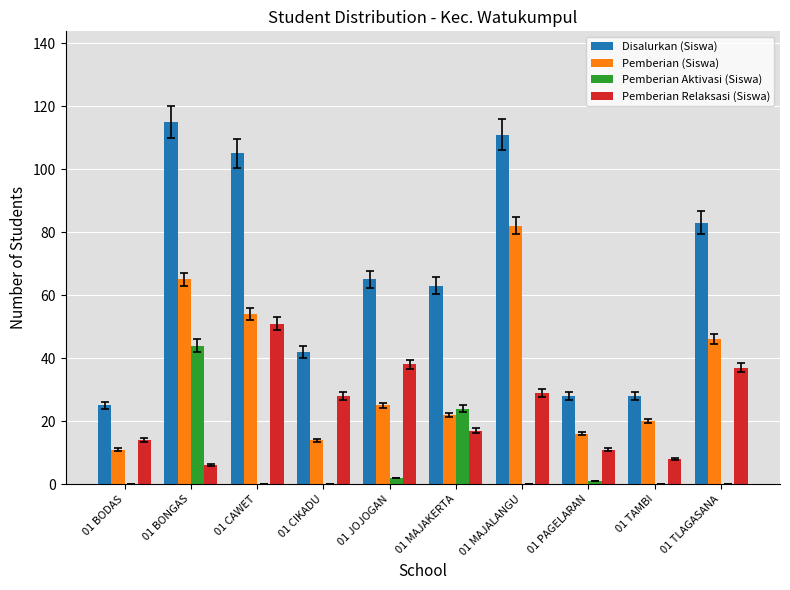

Where does the Disalurkan (Siswa) series first go above 65?

01 BONGAS